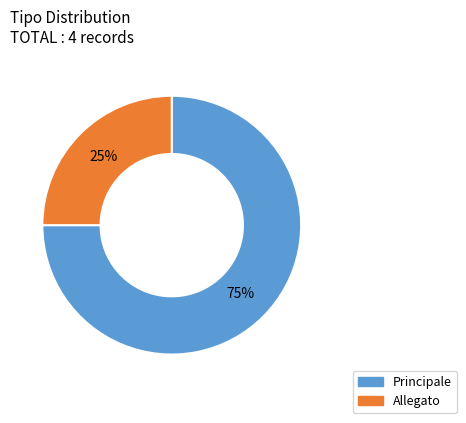

What percentage is the Allegato slice, to the nearest percent?

25%